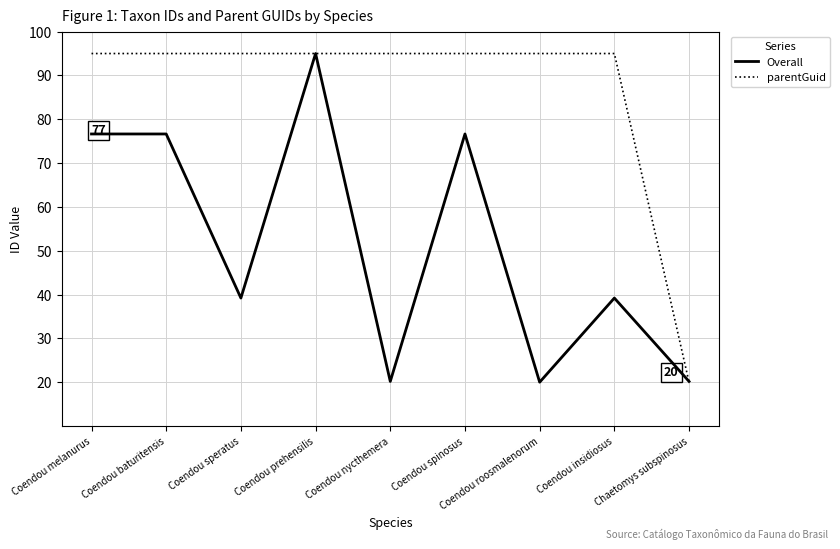

What position from the left is Coendou insidiosus?

8